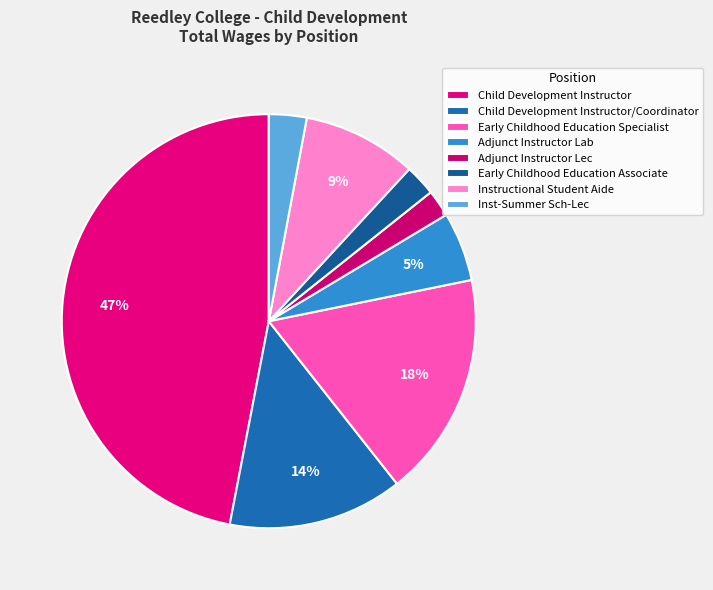

How many segments does this pie chart have?

8